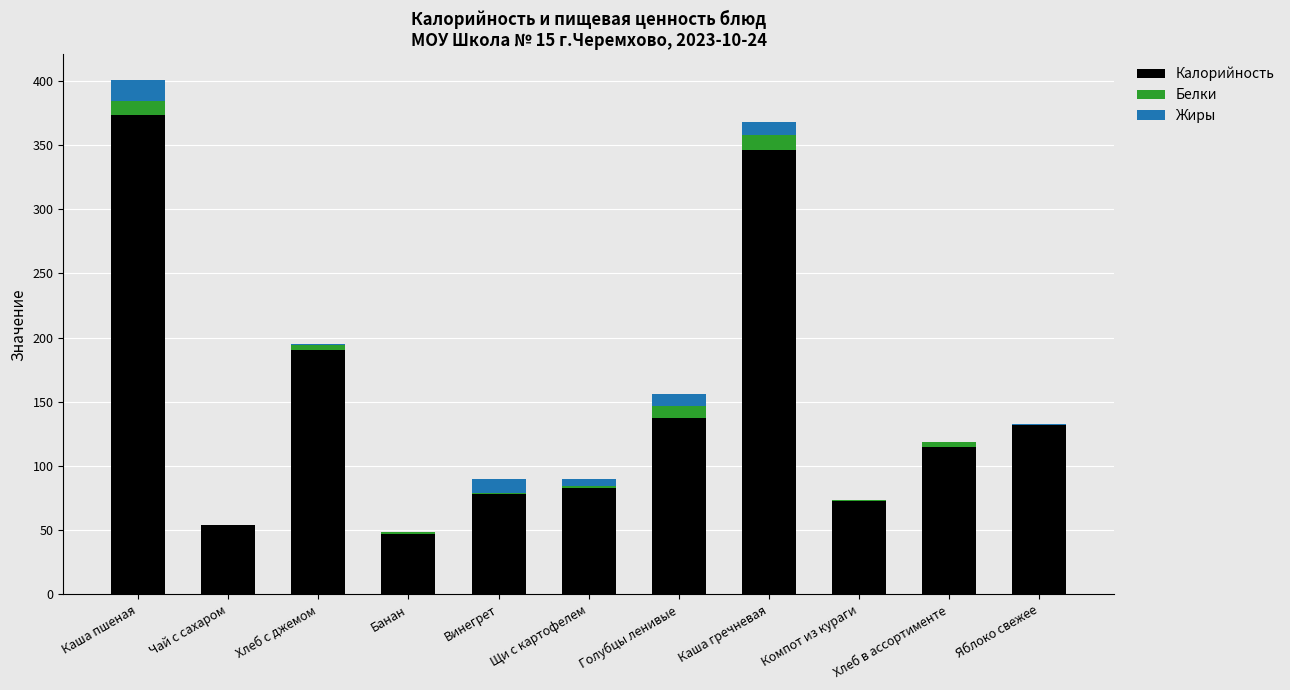

Which category has the highest value in the Калорийность series?

Каша пшеная